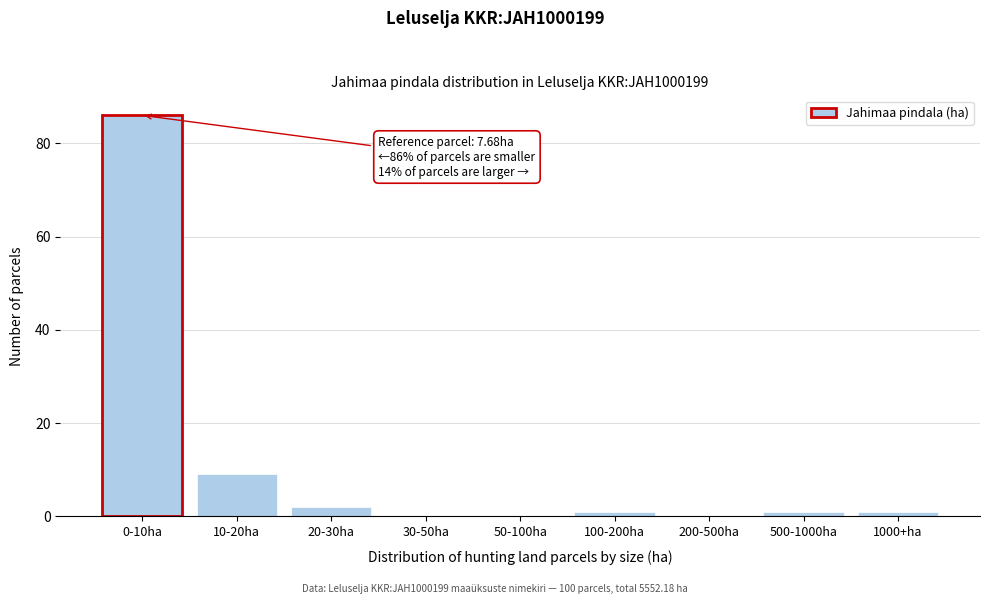

Reading left to right, what are all the values shown in this chart?

0-10ha=86	10-20ha=9	20-30ha=2	30-50ha=0	50-100ha=0	100-200ha=1	200-500ha=0	500-1000ha=1	1000+ha=1